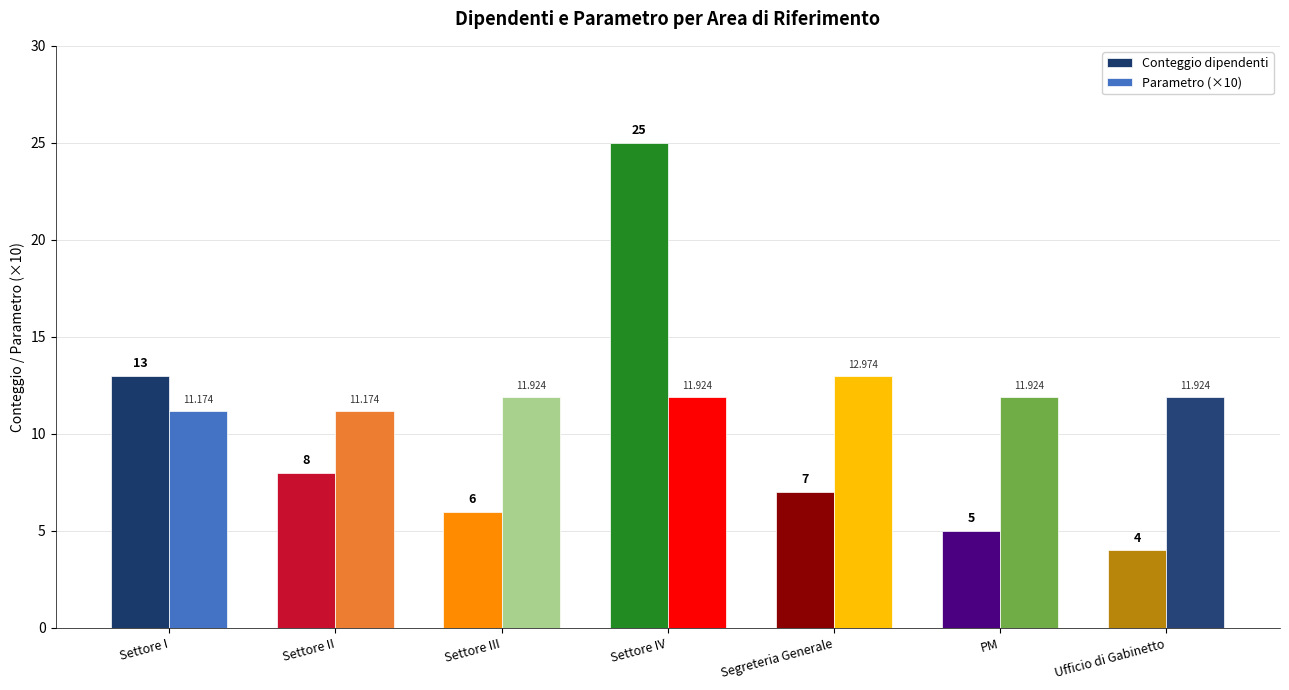

List the series in order of their overall mean, lowest first.

Conteggio dipendenti, Parametro (×10)